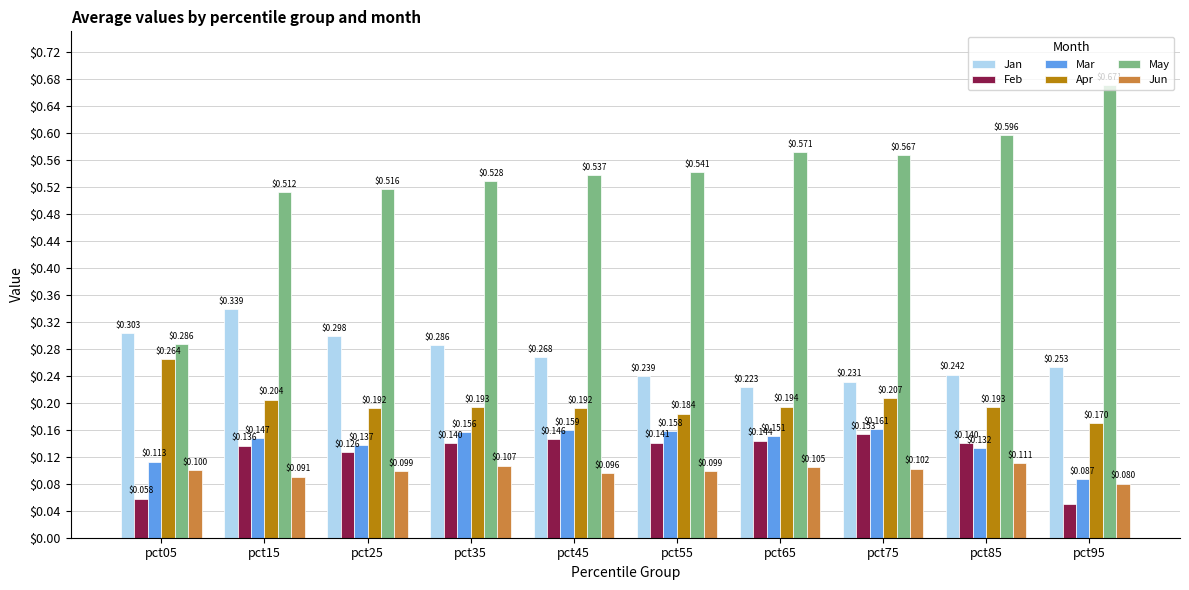

List the labels in order of Jan value, smallest first.

pct65, pct75, pct55, pct85, pct95, pct45, pct35, pct25, pct05, pct15